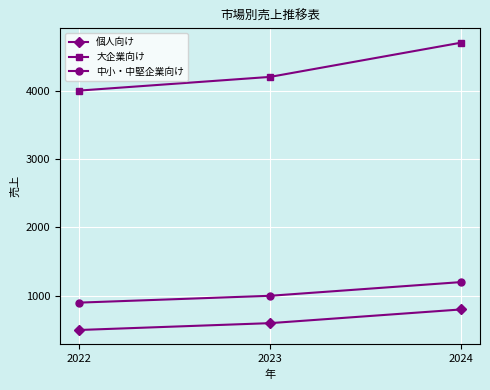

What is the difference between the maximum and minimum values in the 個人向け series?

300